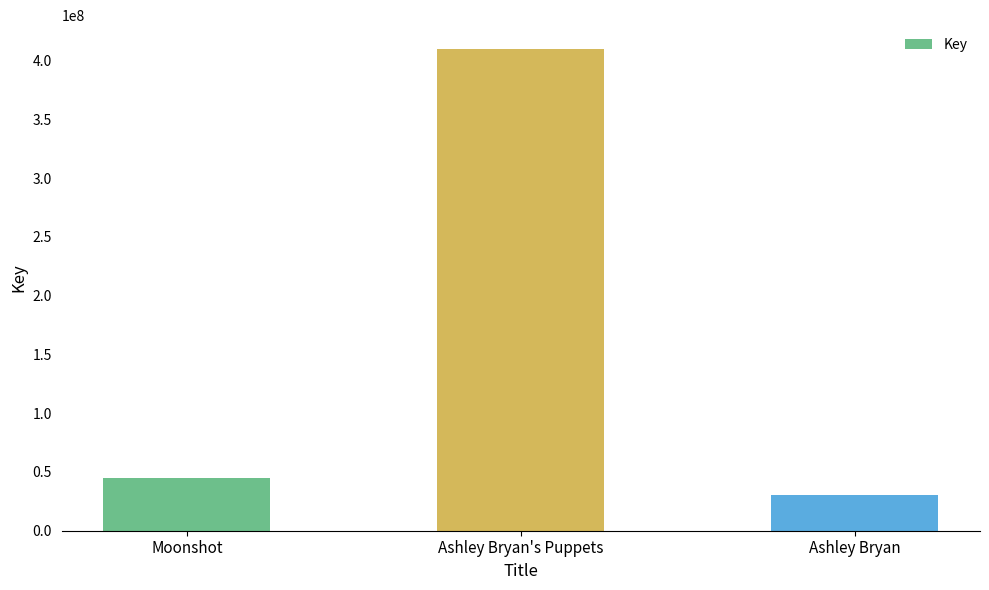

Rank the categories by value from lowest to highest.

Ashley Bryan, Moonshot, Ashley Bryan's Puppets